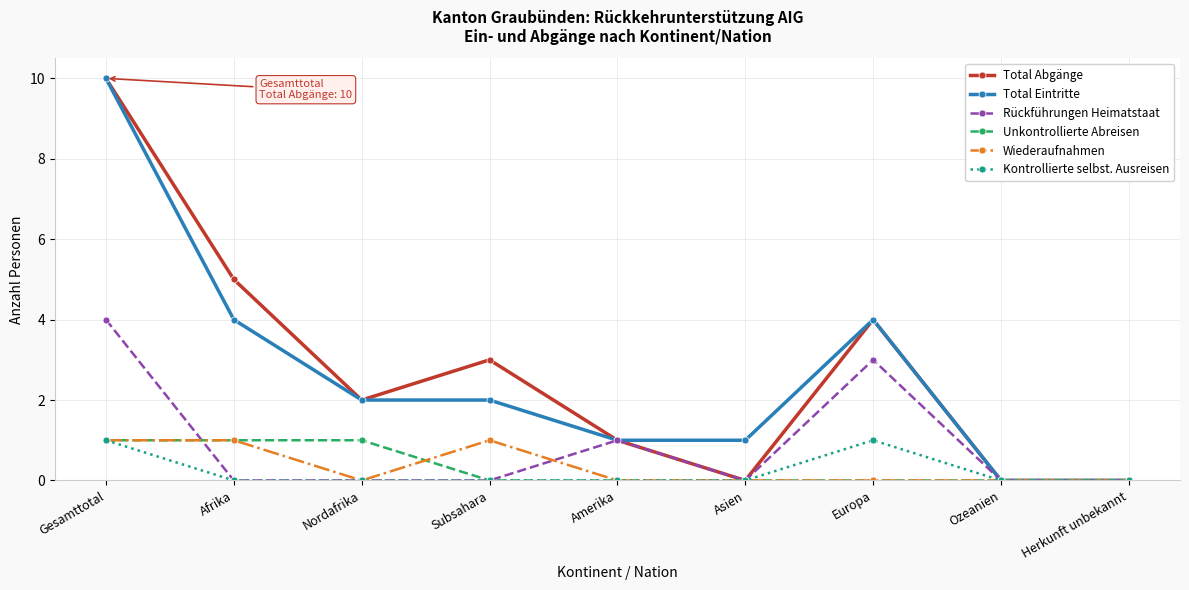

In Kontrollierte selbst. Ausreisen, how many points are higher than both neighbors (excluding endpoints)?

1